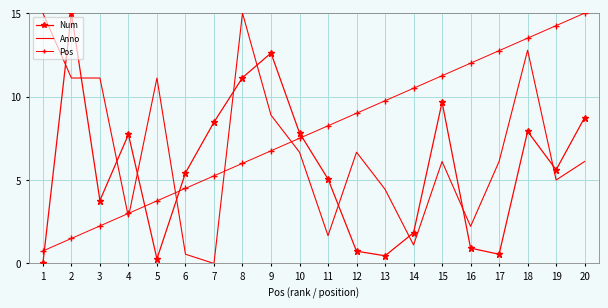

Rank the series at 11 from lowest to highest value.

Anno, Num, Pos